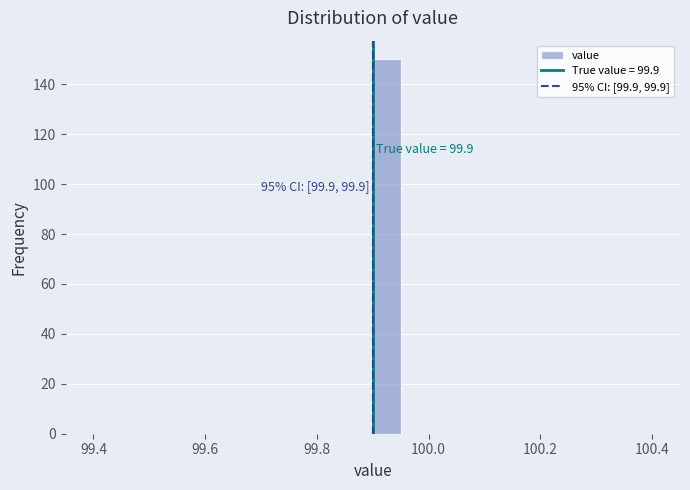

Around what value on the x-axis is the tallest bar? Give the approximate position of its centre, as read against the axis.

99.92